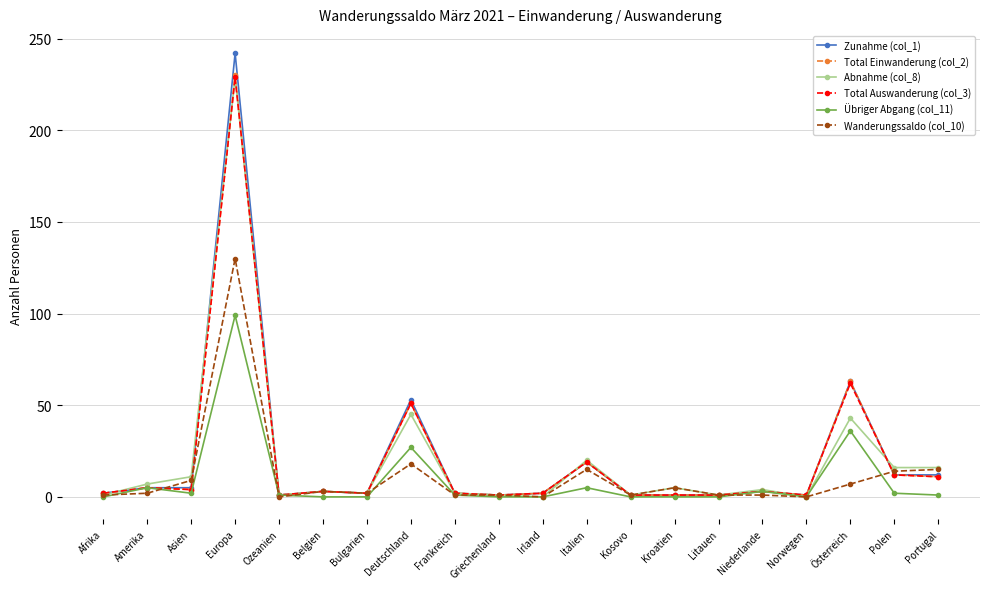

What is the sum of the Total Einwanderung (col_2) values at Irland and Niederlande?

5